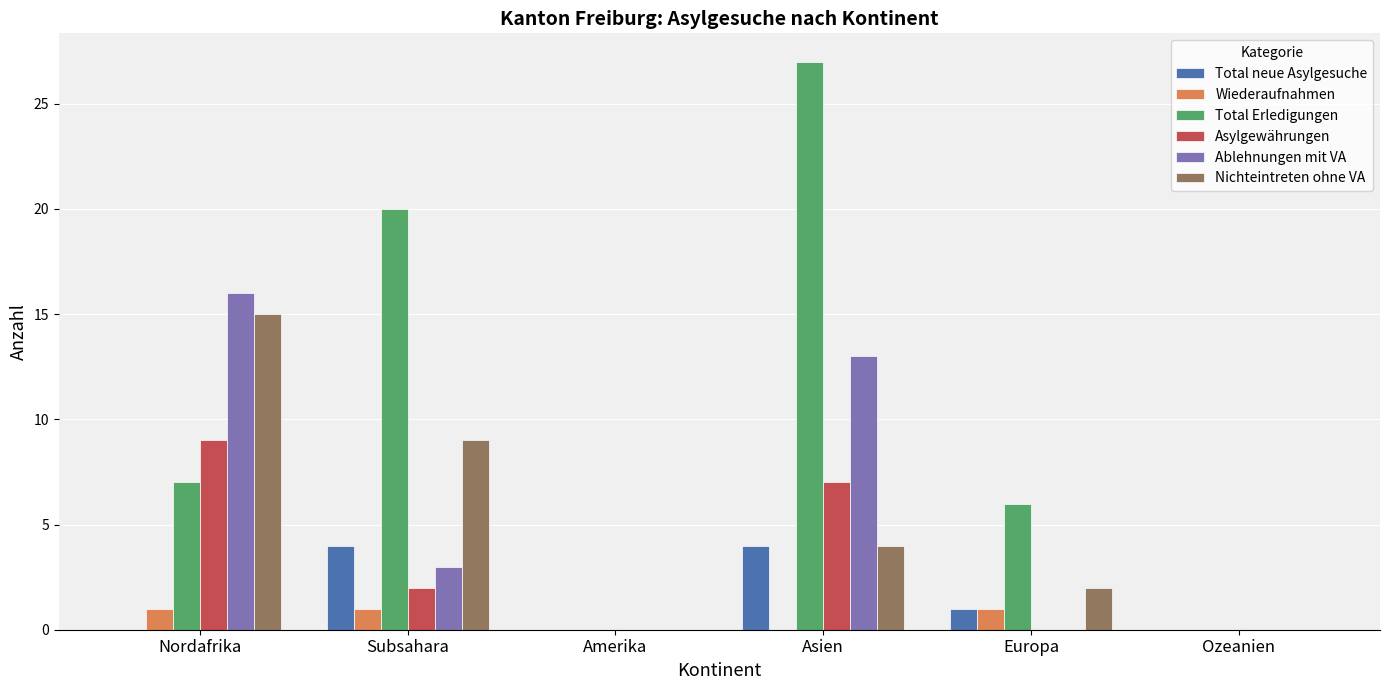

Reading left to right, transcribe all the data shown in this chart.

Total neue Asylgesuche: 0	4	0	4	1	0
Wiederaufnahmen: 1	1	0	0	1	0
Total Erledigungen: 7	20	0	27	6	0
Asylgewährungen: 9	2	0	7	0	0
Ablehnungen mit VA: 16	3	0	13	0	0
Nichteintreten ohne VA: 15	9	0	4	2	0